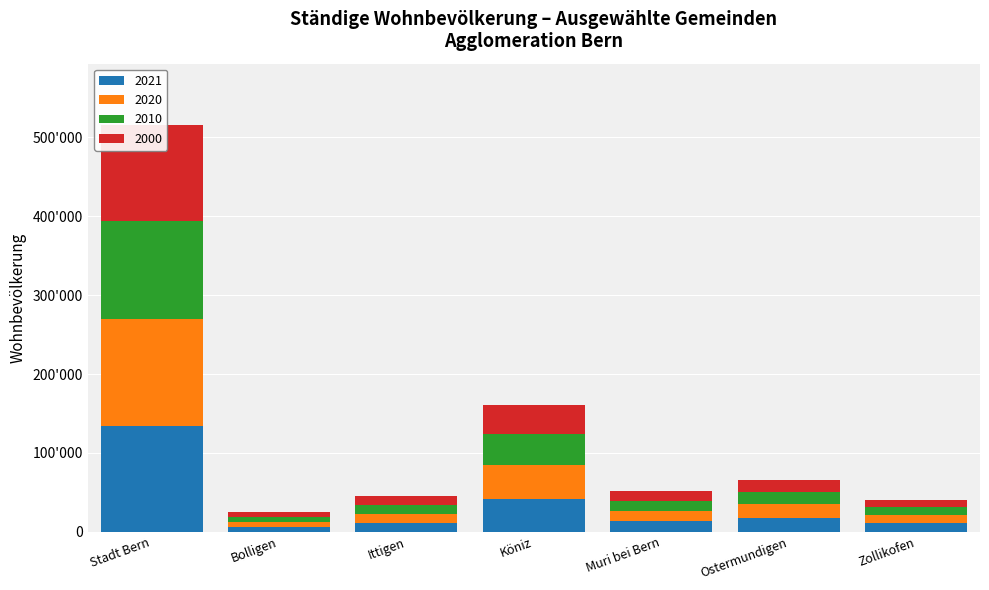

What value does the 2010 series have at Stadt Bern?

124381